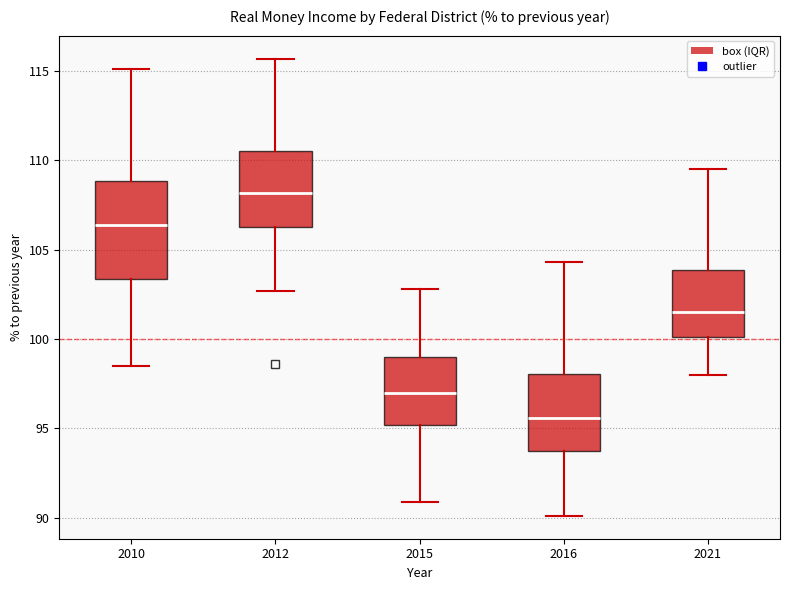

Reading left to right, read every box against the y-axis: the position of its median line, the range the box covers, and the ends of its whiskers. The values are not printed on the chart, so give them approximately, as read against the axis.

2010: median 106.5, box 103.5 to 109.0, whiskers 98.5 to 115.0
2012: median 108.0, box 106.5 to 110.5, whiskers 102.5 to 115.5
2015: median 97.0, box 95.0 to 99.0, whiskers 91.0 to 103.0
2016: median 95.5, box 94.0 to 98.0, whiskers 90.0 to 104.5
2021: median 101.5, box 100.0 to 104.0, whiskers 98.0 to 109.5